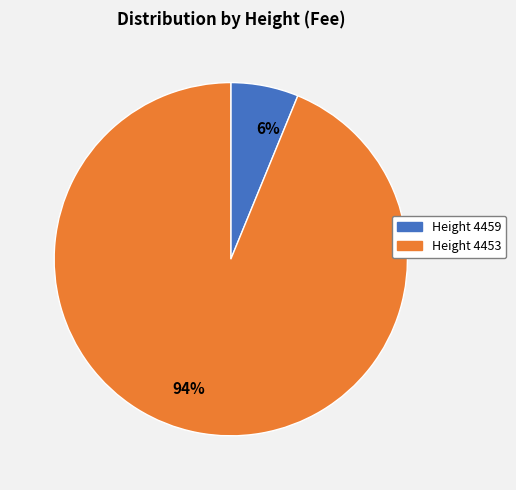

Which slice is the smallest?

6%